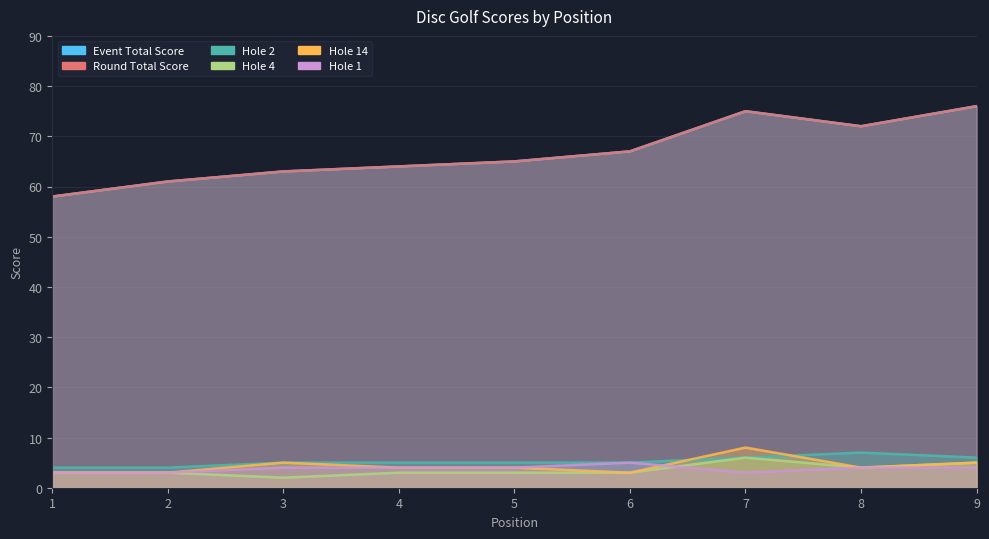

At which label is round_total_score closest to 67?

6